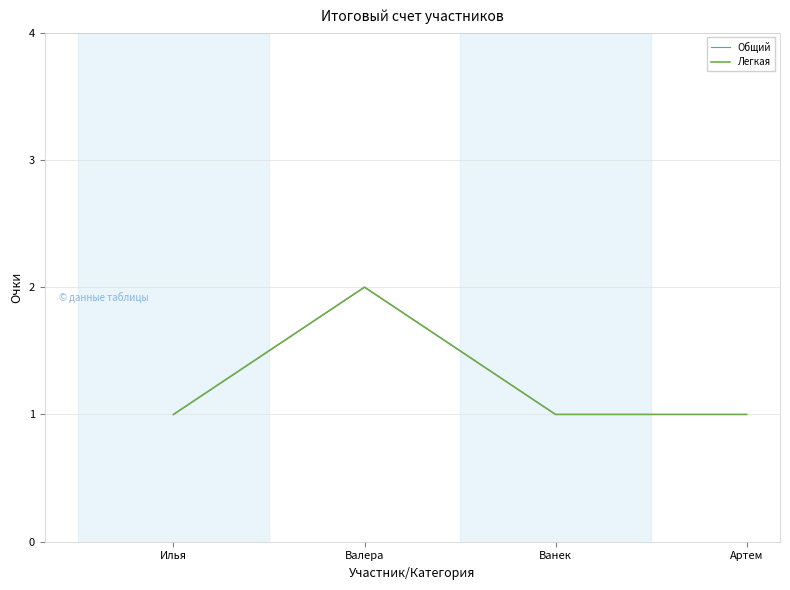

Rank the series by their maximum value, from lowest to highest.

Общий, Легкая